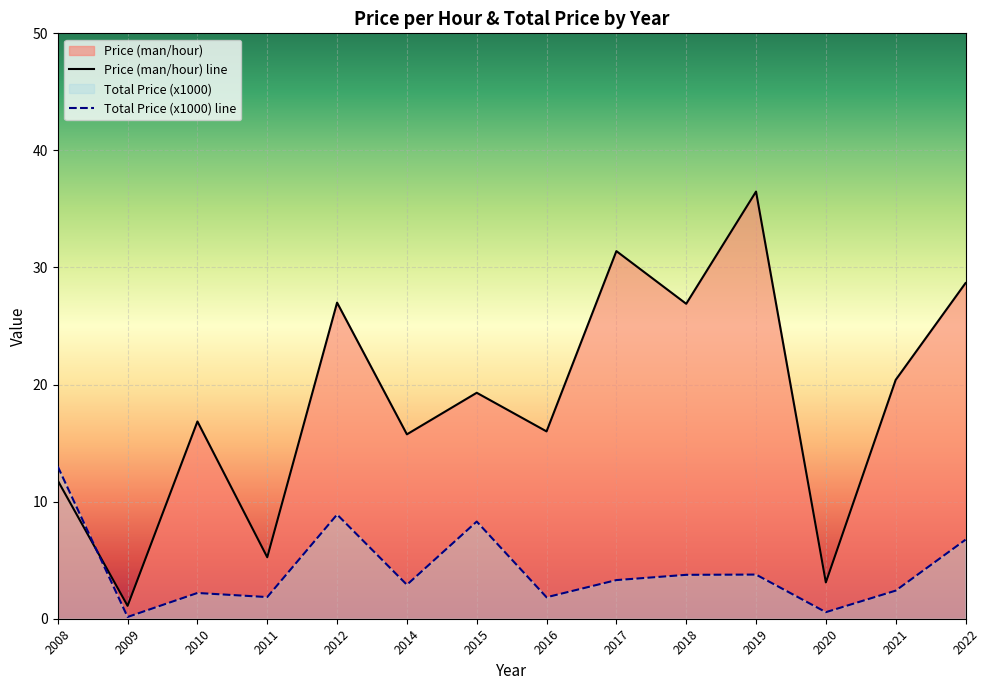

How many lines are shown in the chart?

2